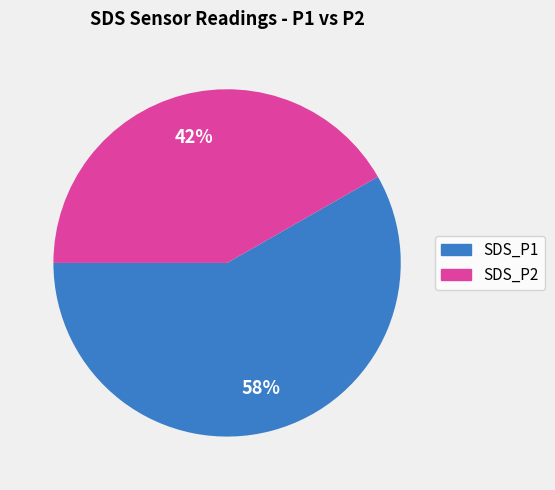

Is it true that SDS_P1 is 69% of the pie?

False